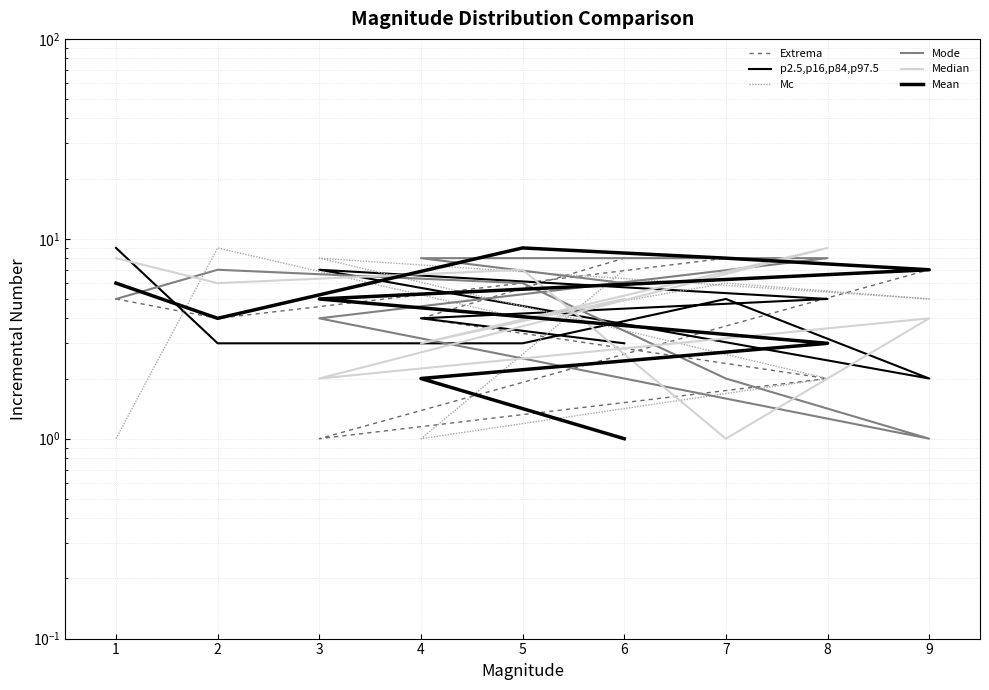

True or false: Median has more than 2 interior local peaks.

True